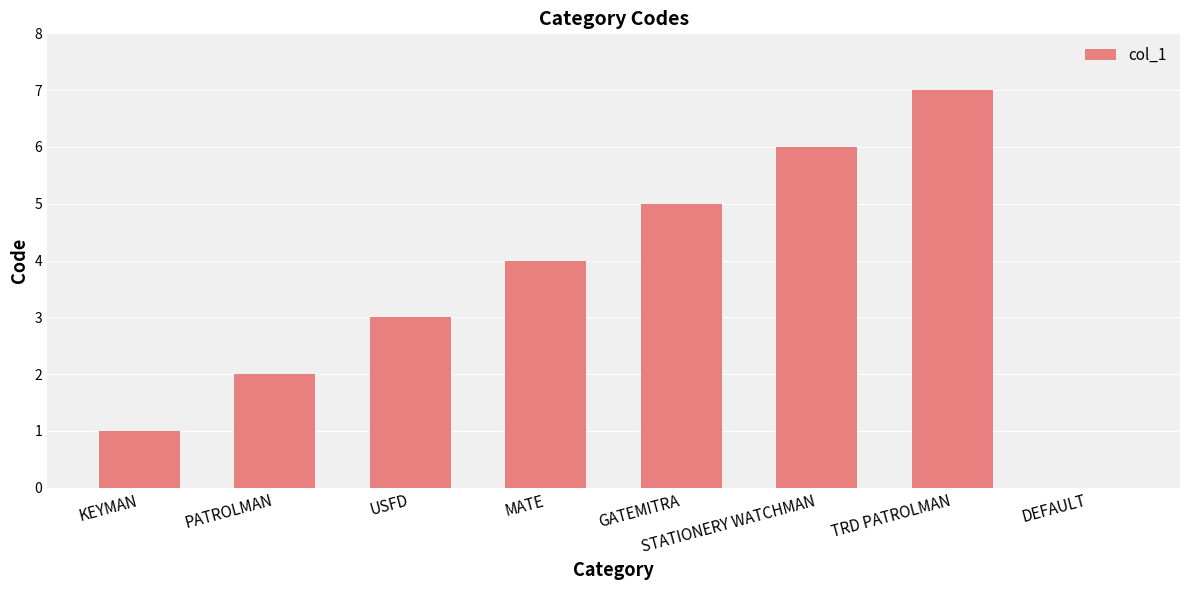

How many positive values are there?

7